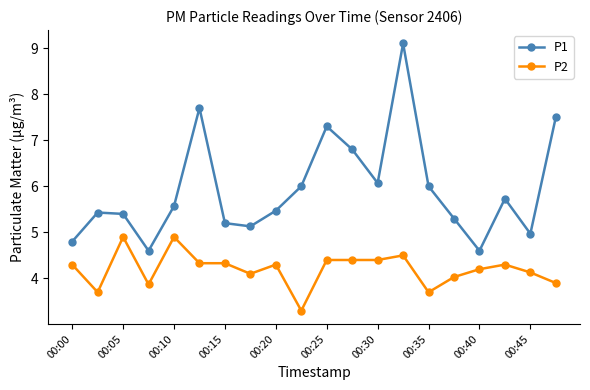

Which series has the largest total across all categories?

P1